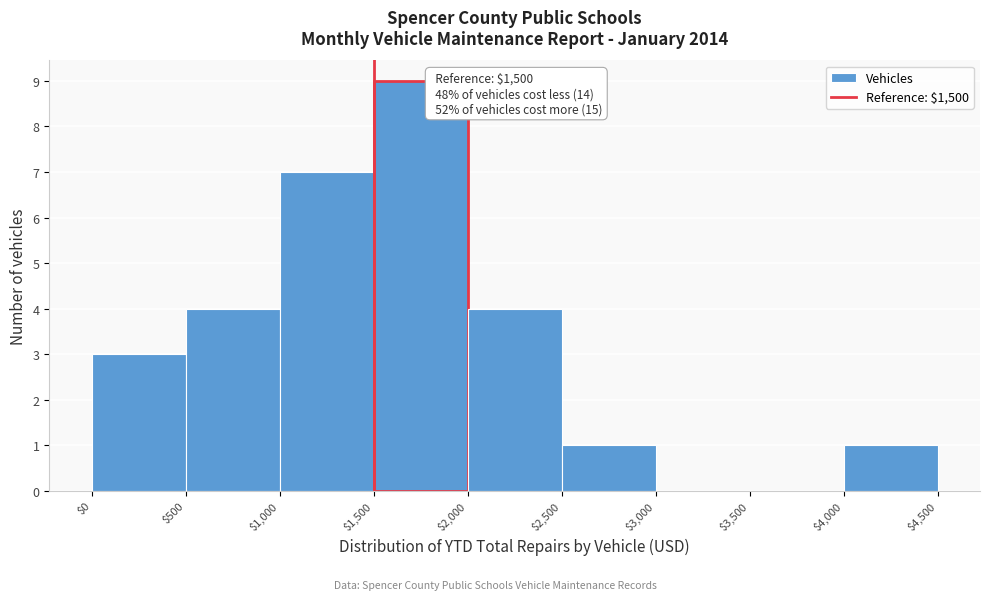

Over which range of the x-axis is the bar tallest?

$1,500 to $2,000